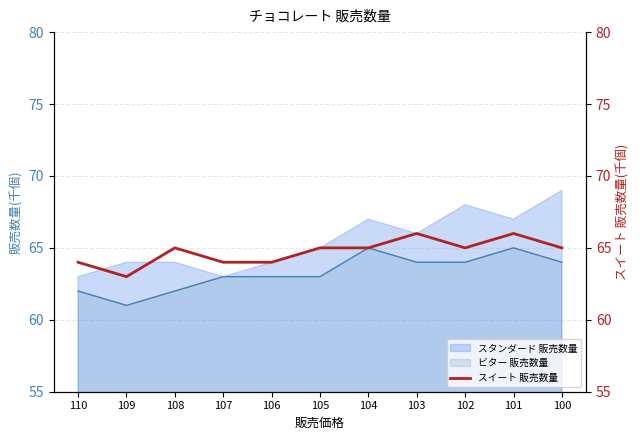

List the labels in order of value, smallest first.

109, 110, 107, 106, 108, 105, 104, 102, 100, 103, 101